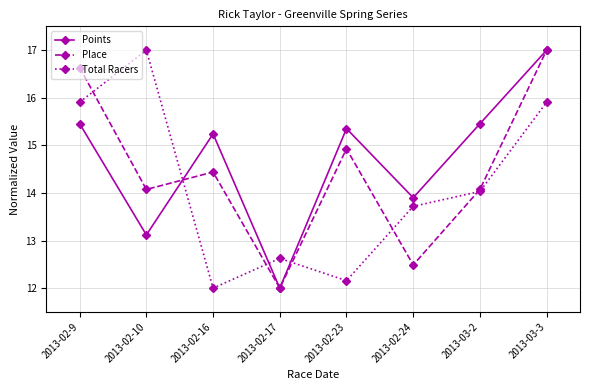

How many lines are shown in the chart?

3